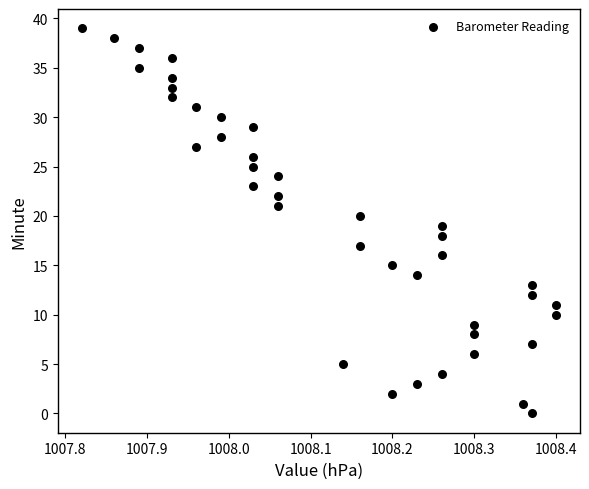

What is the range of Y values (max minus min)?

39